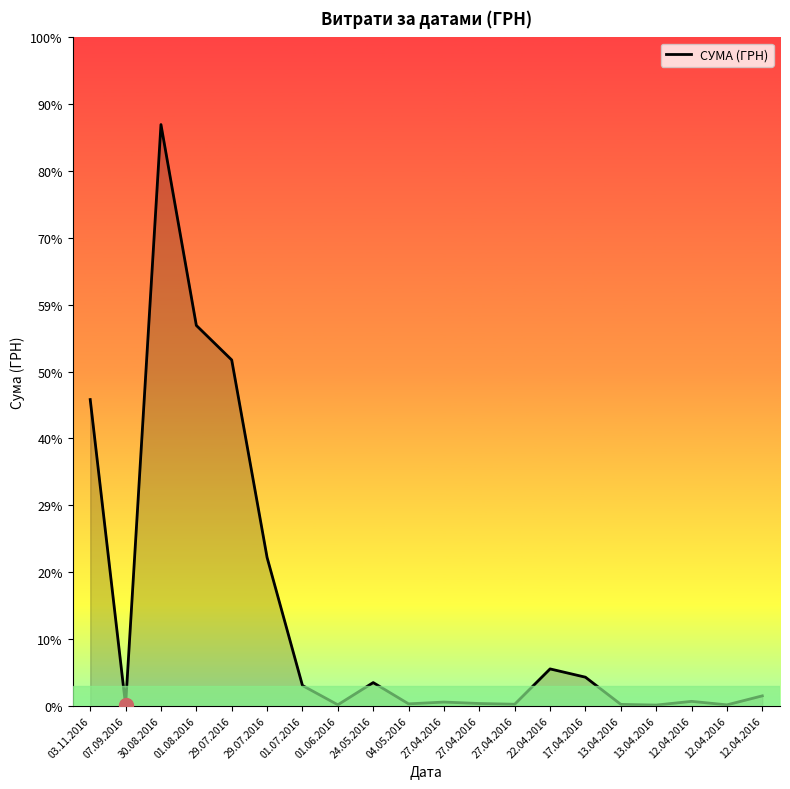

Between 12.04.2016 and 29.07.2016, which is larger?

29.07.2016